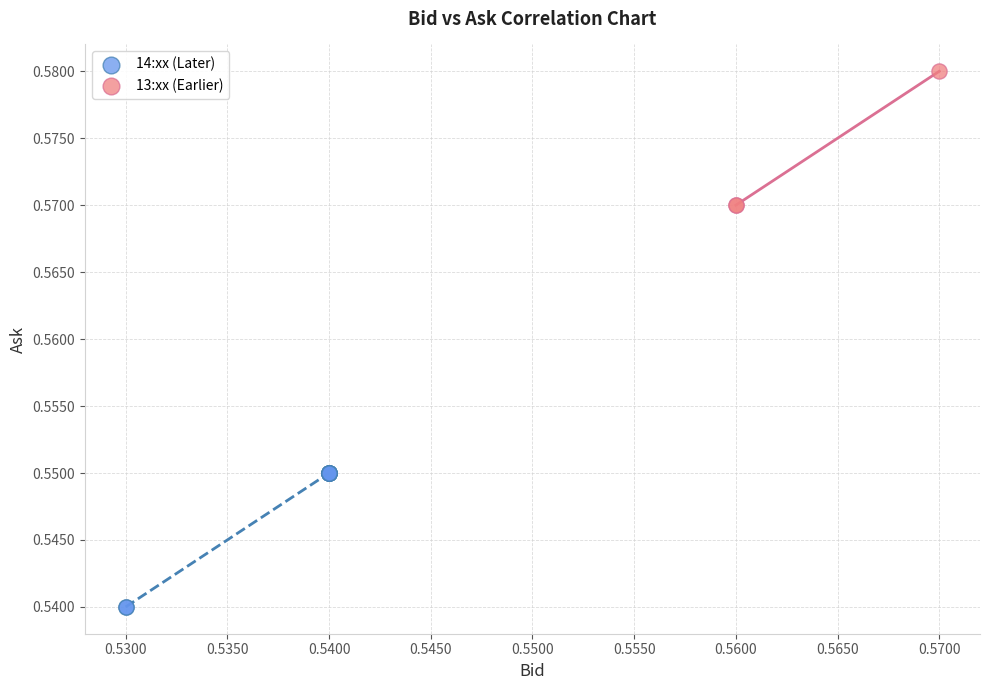

Which series reaches the maximum Y coordinate?

13:xx (Earlier)